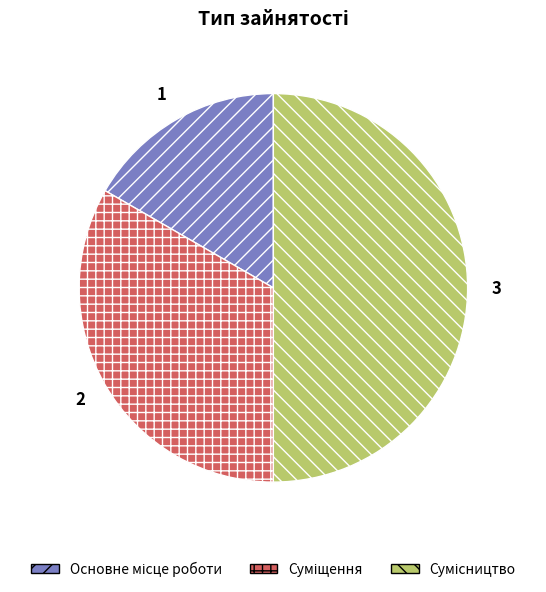

What is the ratio of the value at Суміщення to the value at Сумісництво?

0.7